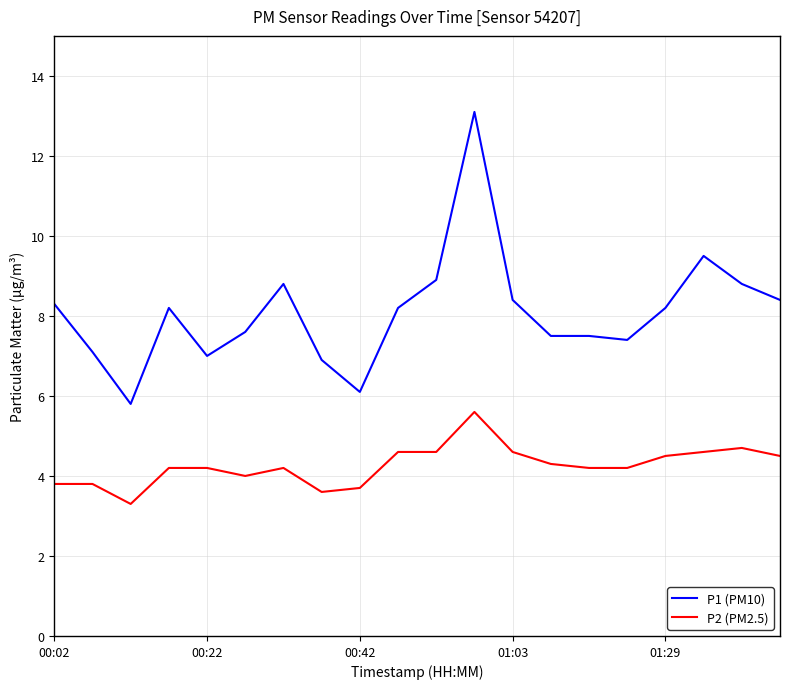

Rank the series by their average value, from lowest to highest.

P2 (PM2.5), P1 (PM10)